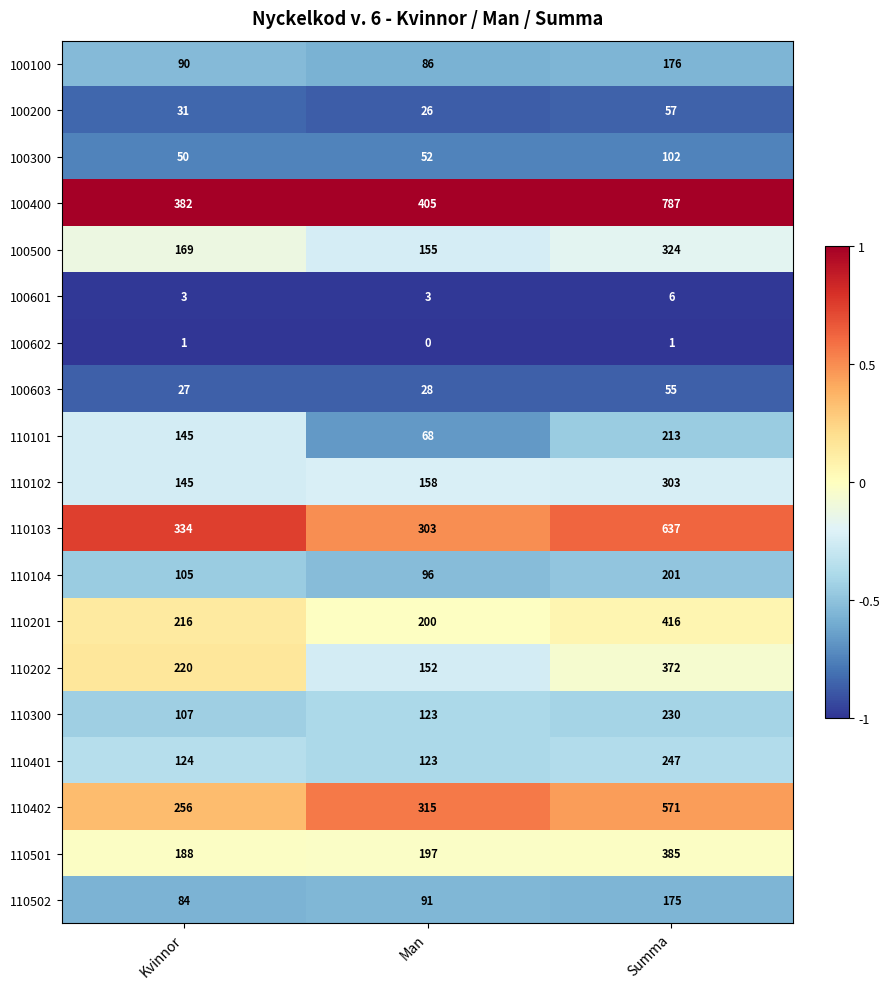

Count the 110101 values in the range 68 to 213.

3